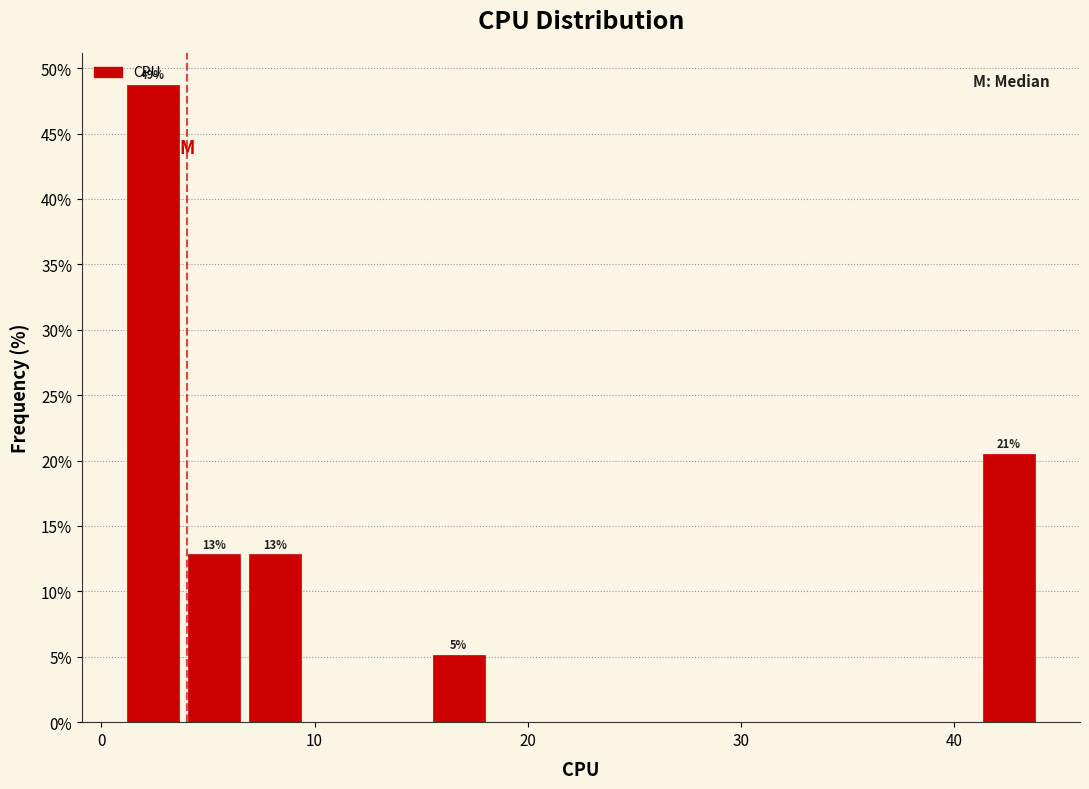

Read against the x-axis, roughly where is the centre of the tallest bar?

2